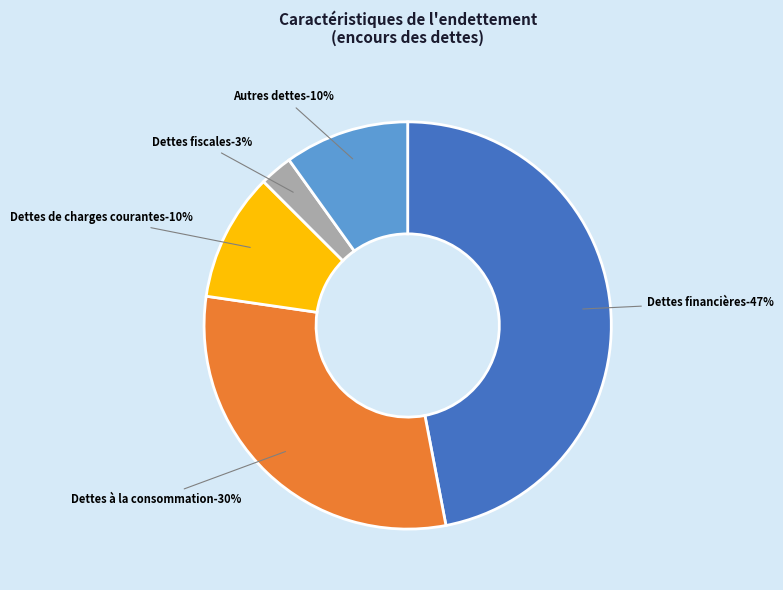

True or false: Dettes financières accounts for 53% of the total.

False